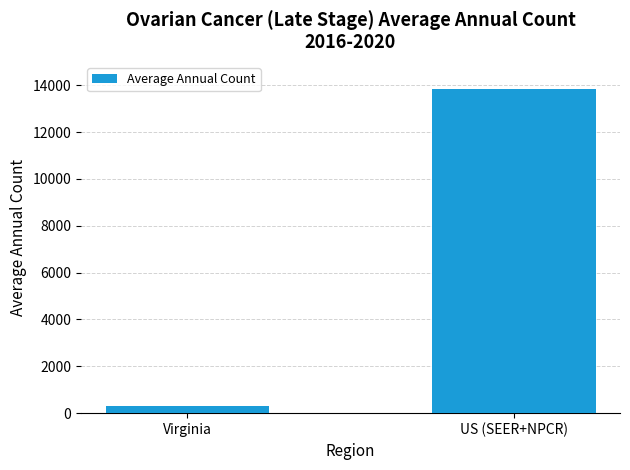

Does the chart contain stacked bars?

No